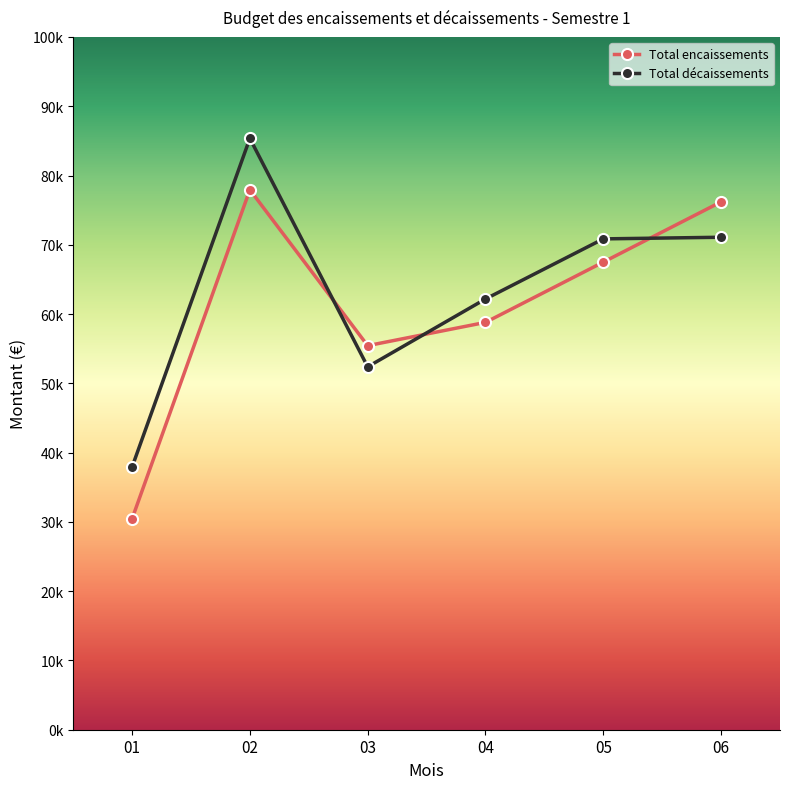

What is the average value of the Total décaissements series?

63296